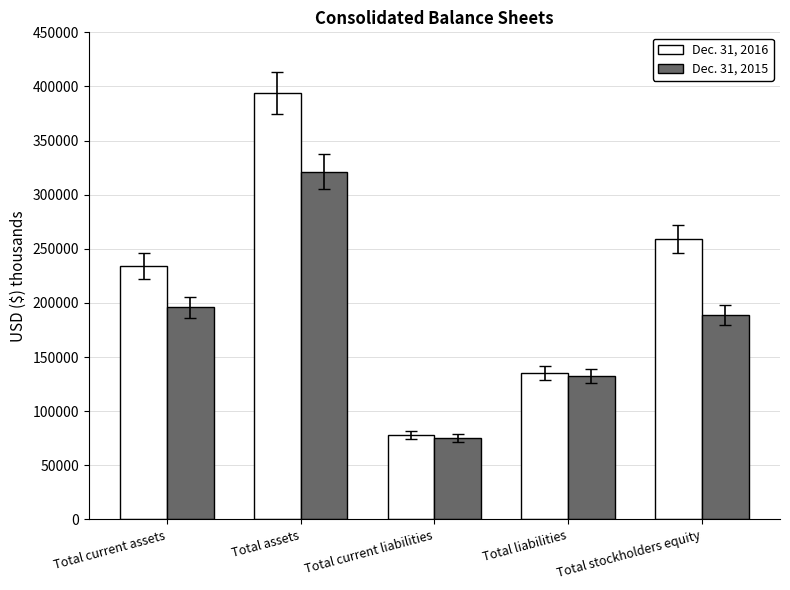

Reading left to right, what are all the values shown in this chart?

Dec. 31, 2016: 234012	394016	78176	135162	258854
Dec. 31, 2015: 196114	321225	75011	132235	188990